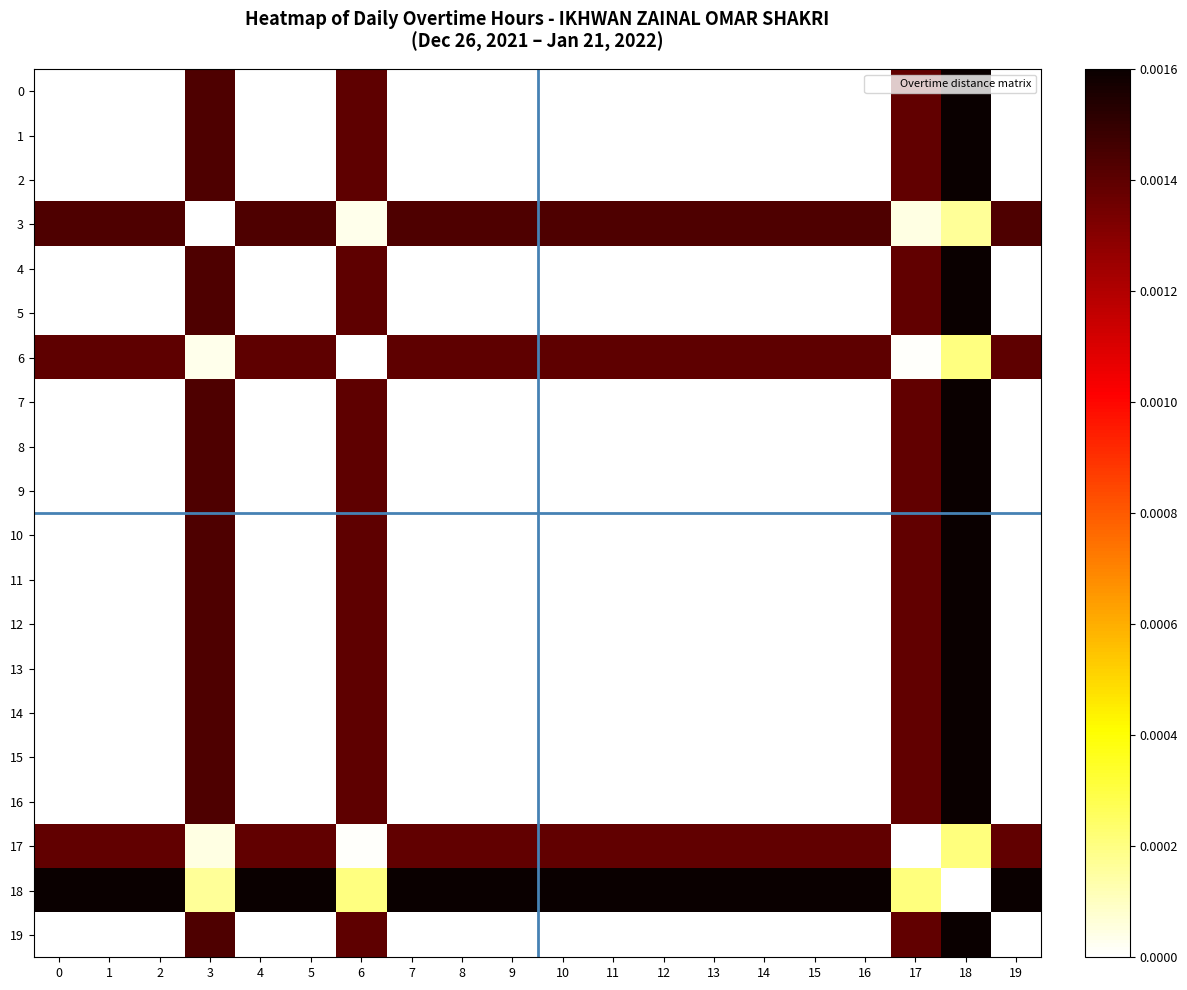

Which series has the largest total across all categories?

18